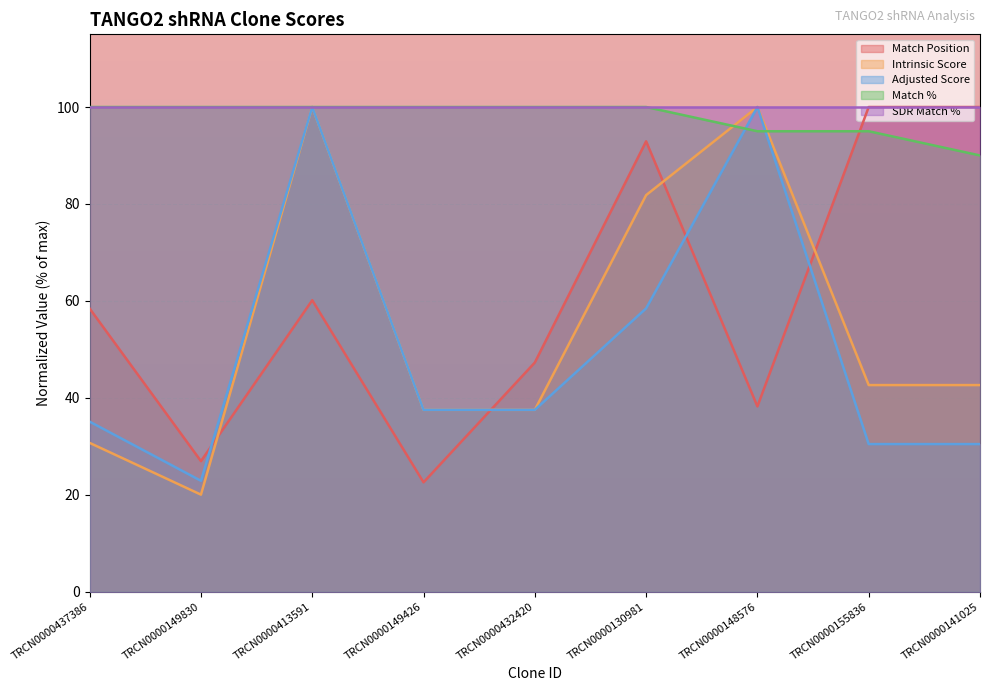

What is the value of the Match % point at the 3rd from the left?

100.0